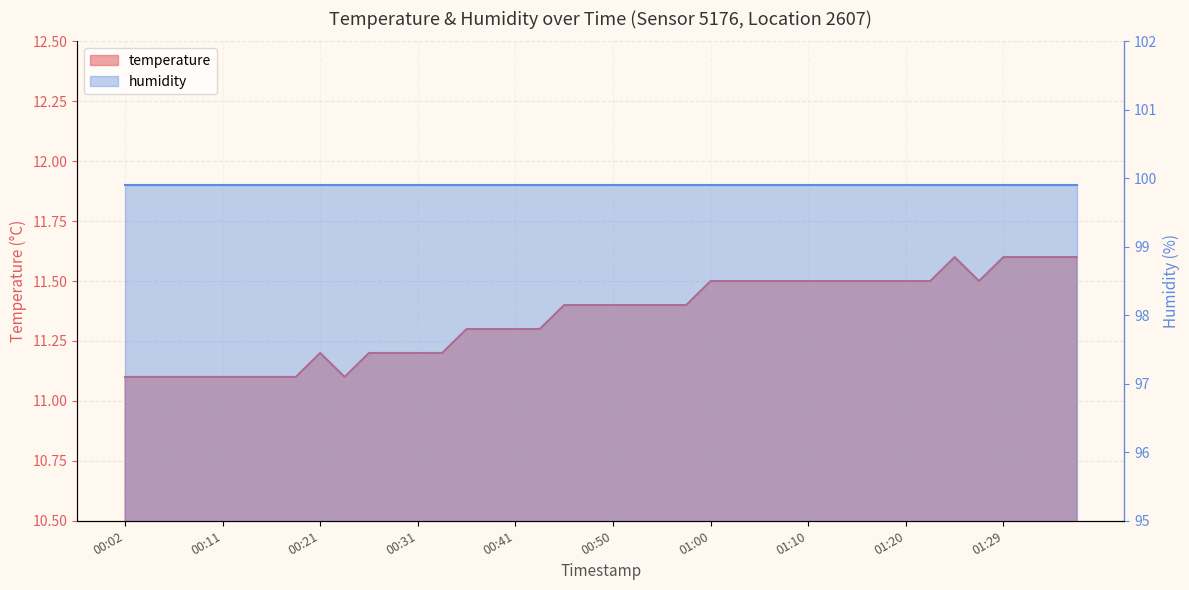

True or false: the data shows 17.0 at 00:07.

False